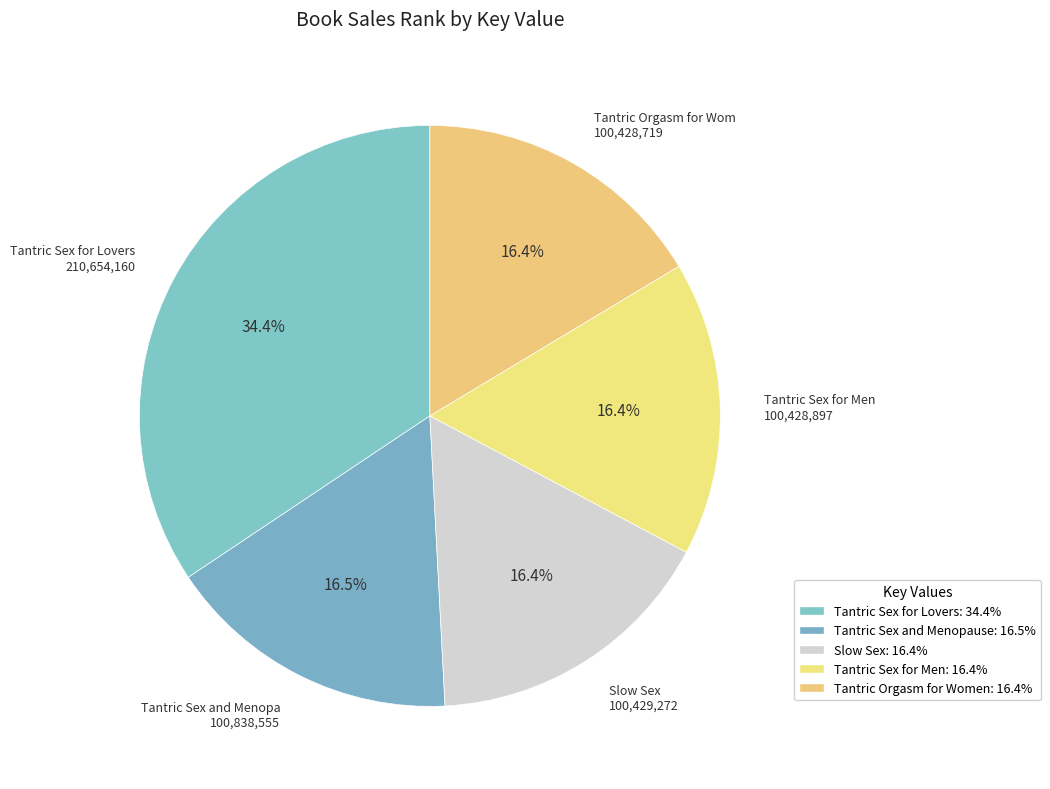

How many segments does this pie chart have?

5